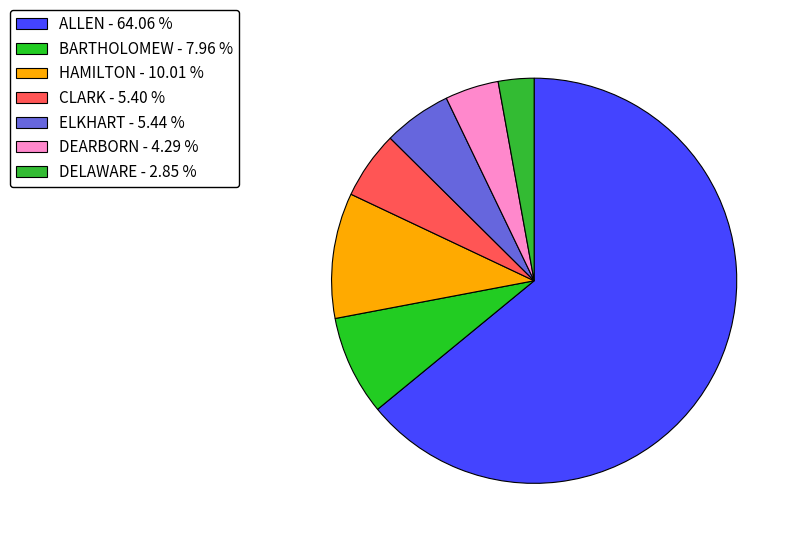

Which slice is the smallest?

DELAWARE - 2.85 %